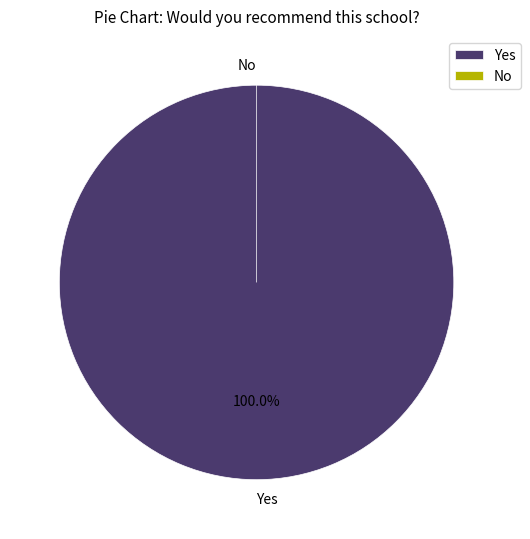

Which category has the biggest portion of the pie?

Yes